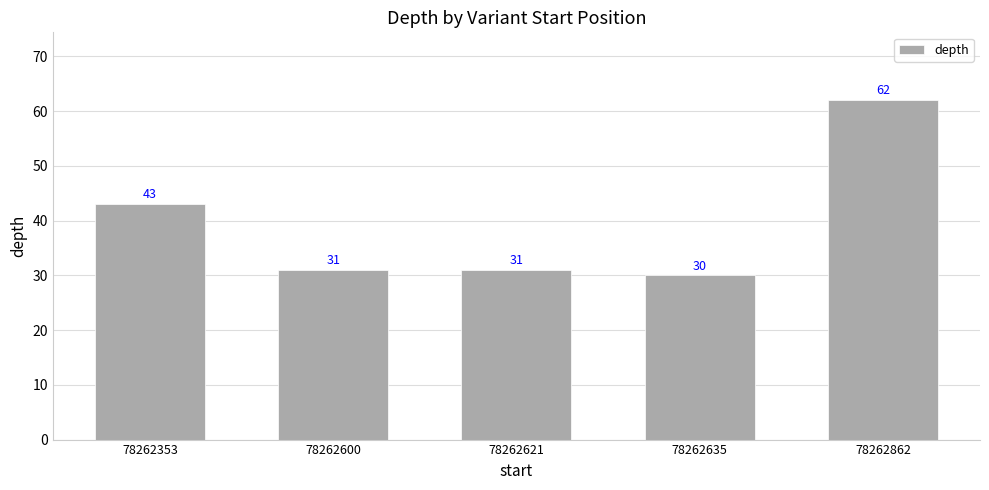

What is the ratio of the value at 78262635 to the value at 78262862?

0.5